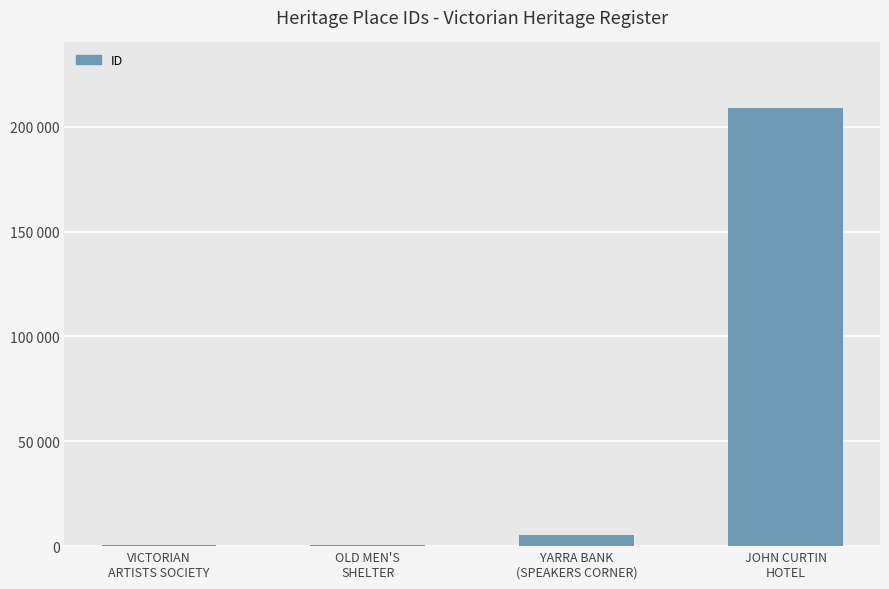

True or false: the data shows 208812 at JOHN CURTIN
HOTEL.

True